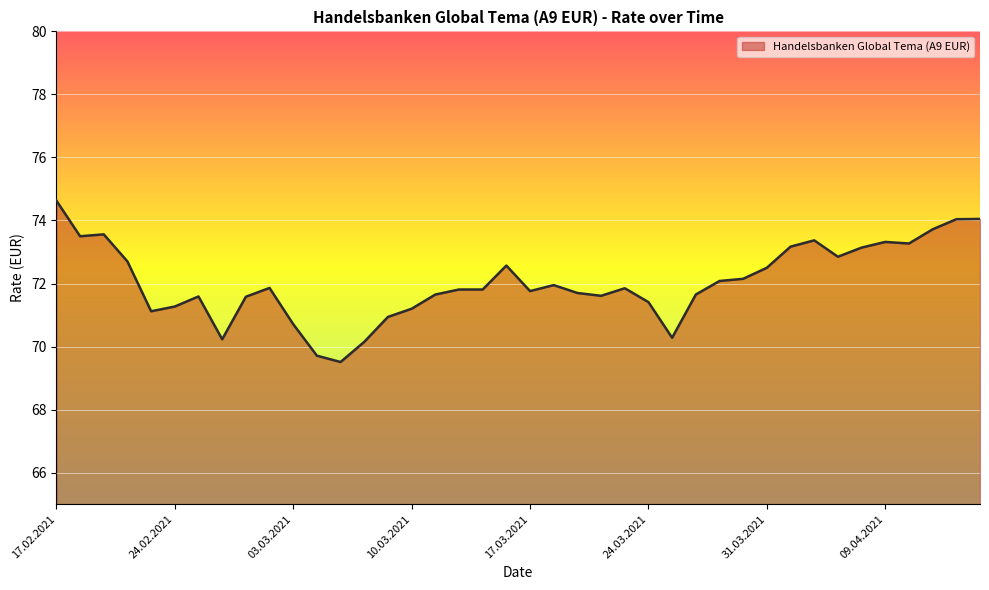

What is the greatest value displayed?

74.6